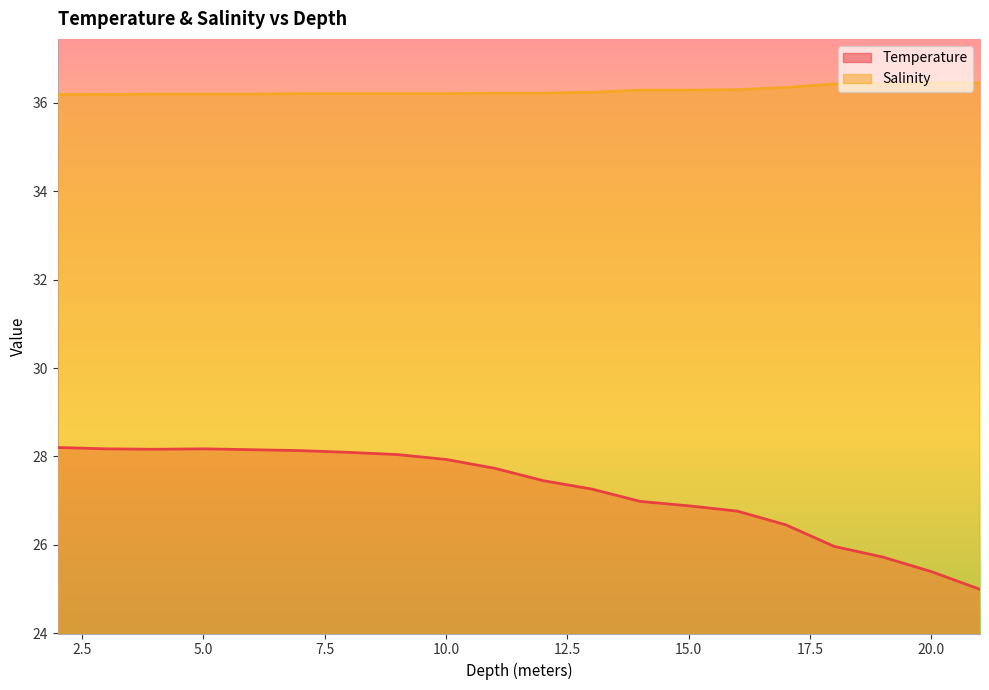

Where is Salinity nearest to the value 36?

2